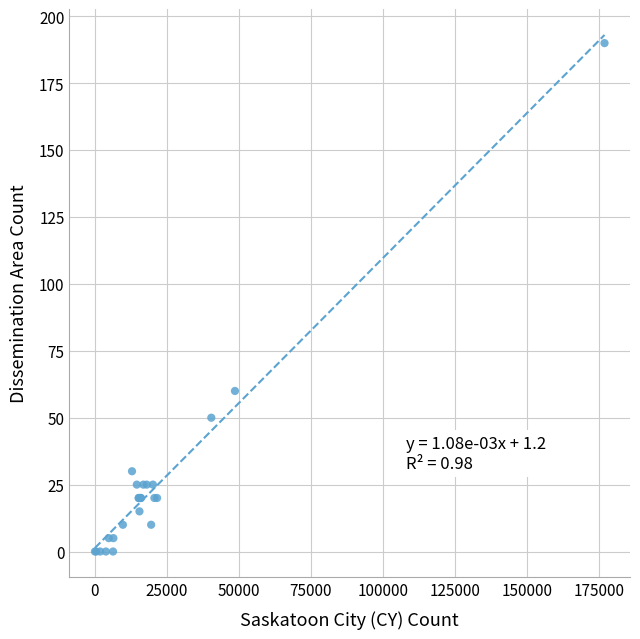

What Y value in the scatter plot is closest to 95?

60